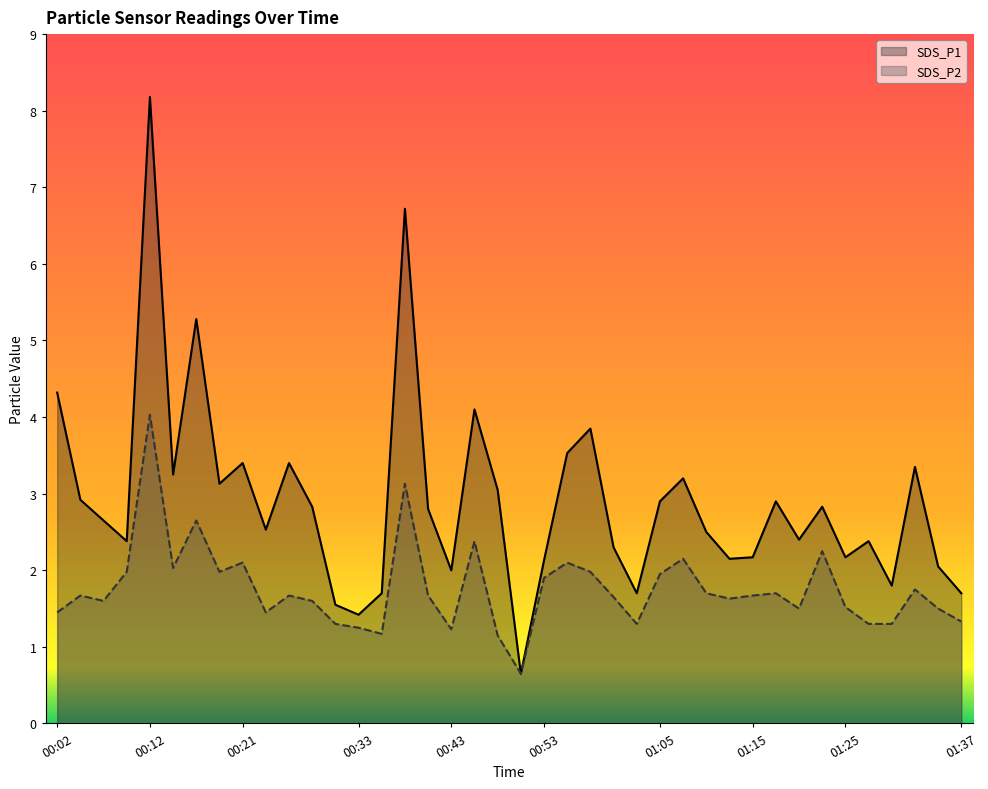

Reading right to left, what are all the values shown in this chart?

SDS_P1: 1.7	2.0	3.4	1.8	2.4	2.2	2.8	2.4	2.9	2.2	2.1	2.5	3.2	2.9	1.7	2.3	3.9	3.5	2.1	0.7	3.0	4.1	2.0	2.8	6.7	1.7	1.4	1.6	2.8	3.4	2.5	3.4	3.1	5.3	3.2	8.2	2.4	2.6	2.9	4.3
SDS_P2: 1.3	1.5	1.8	1.3	1.3	1.5	2.2	1.5	1.7	1.7	1.6	1.7	2.1	1.9	1.3	1.6	2.0	2.1	1.9	0.7	1.1	2.4	1.2	1.7	3.1	1.2	1.2	1.3	1.6	1.7	1.4	2.1	2.0	2.6	2.0	4.0	2.0	1.6	1.7	1.4